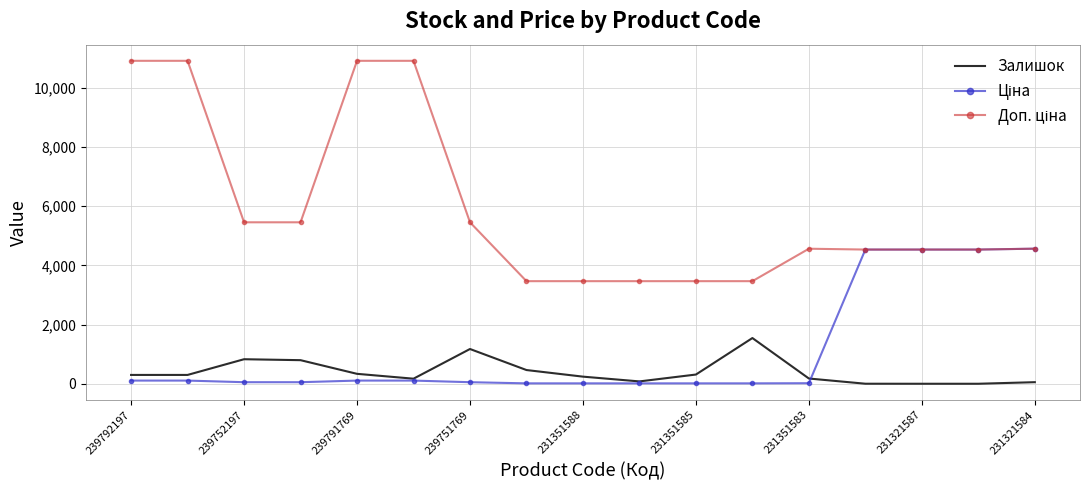

What is the maximum value shown in the chart?

10903.0